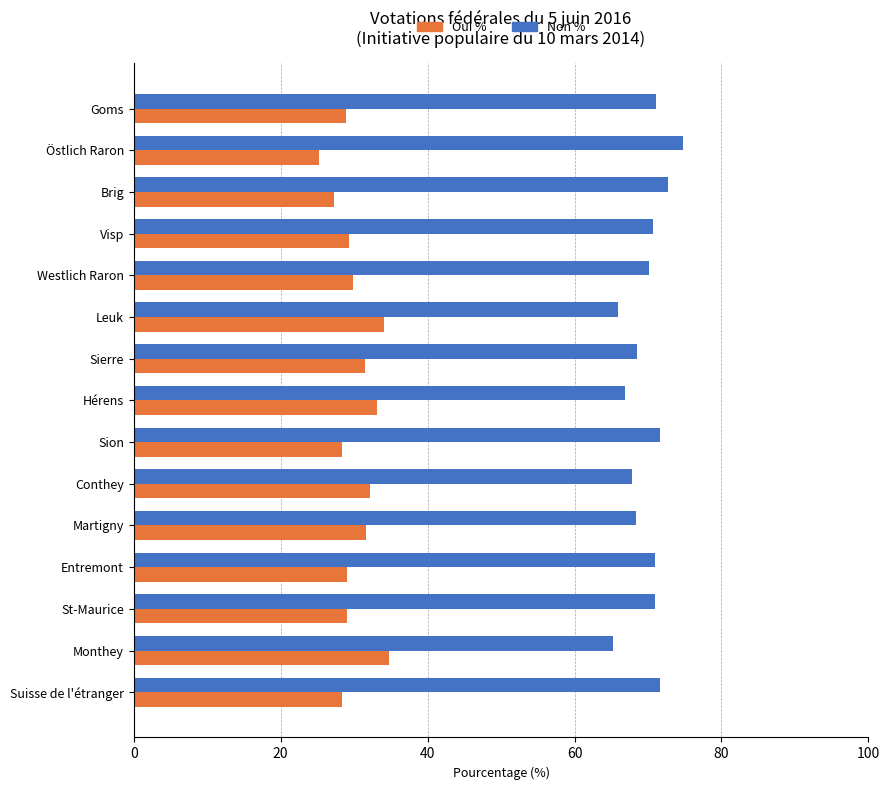

What value does the Oui % series have at Suisse de l'étranger?

28.4